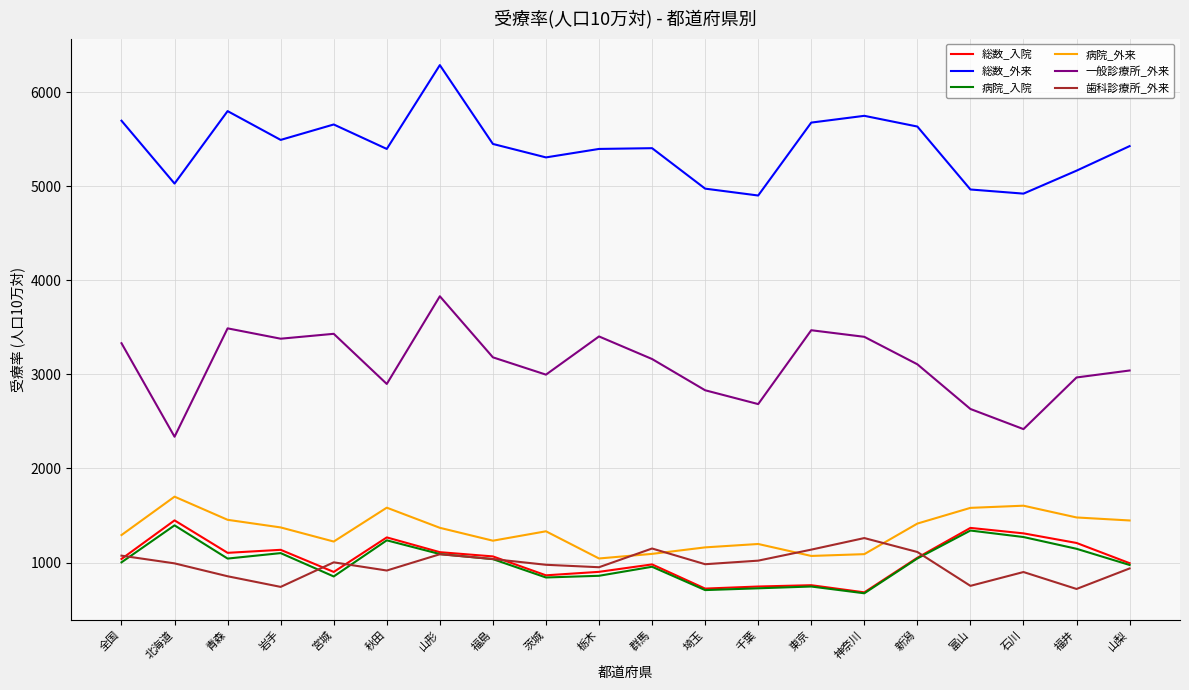

Which label corresponds to the largest value in the chart?

山形